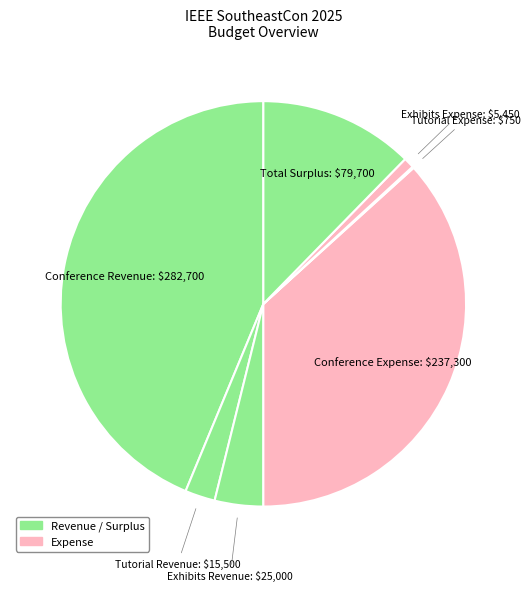

Which category has the biggest portion of the pie?

Conference Revenue